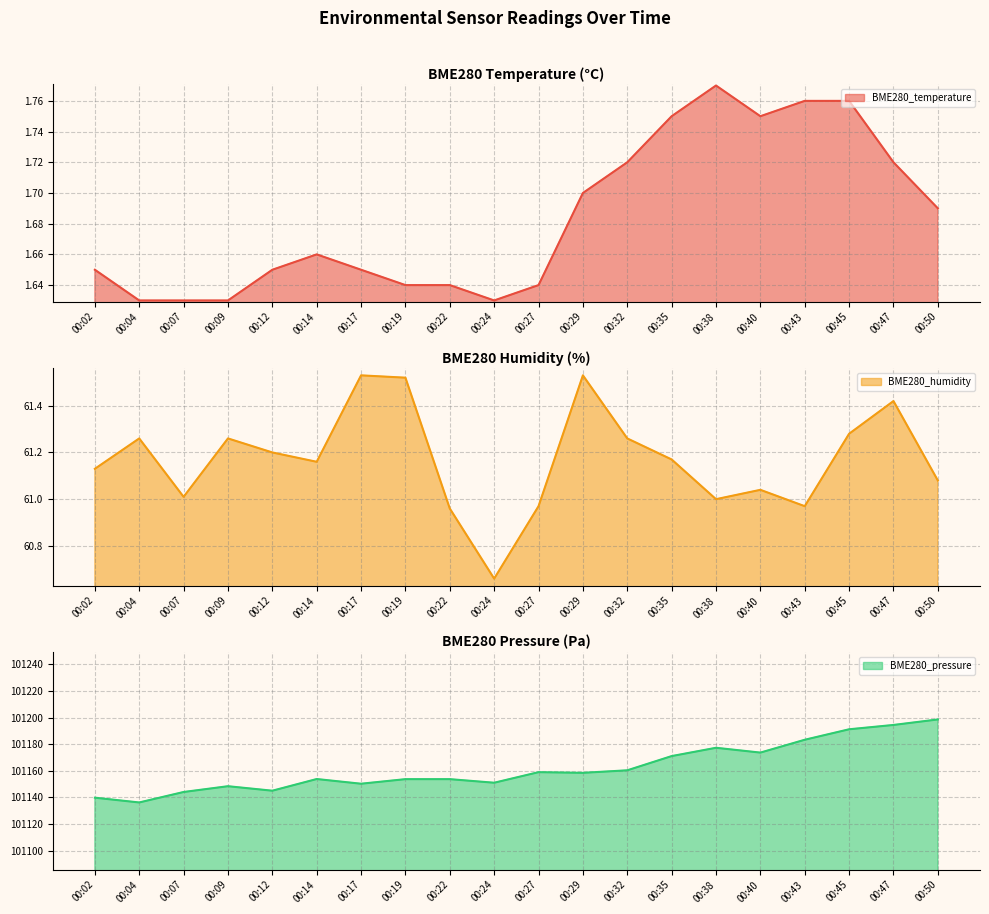

What is the value of the BME280_pressure line point at the 15th from the left?

101177.3